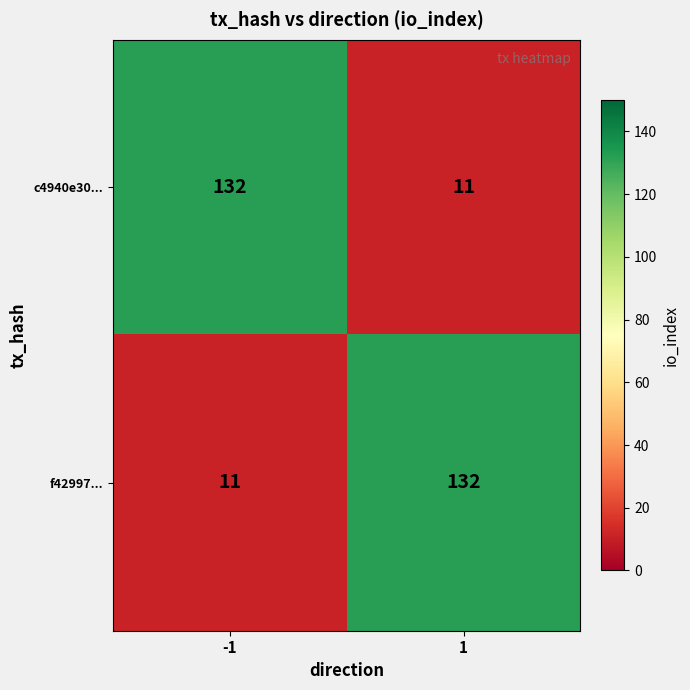

How many series are shown in this chart?

2